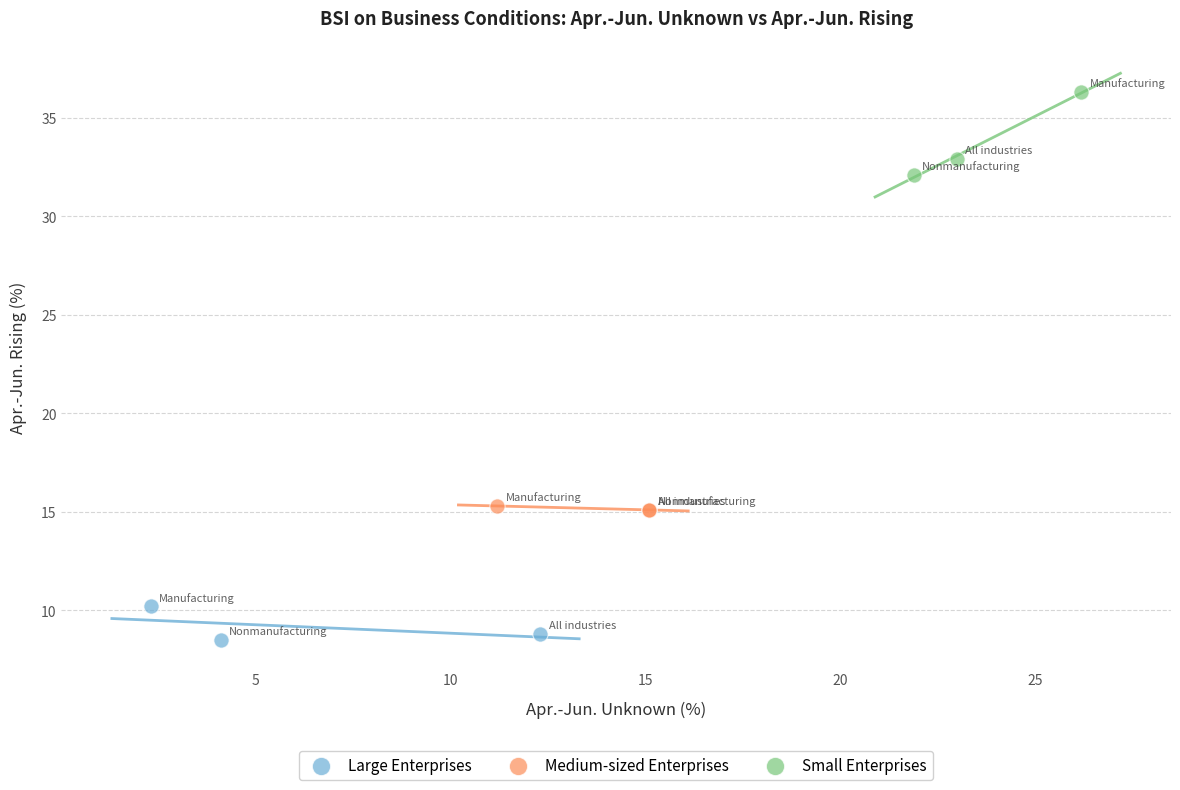

Which series contains the highest Y value?

Small Enterprises